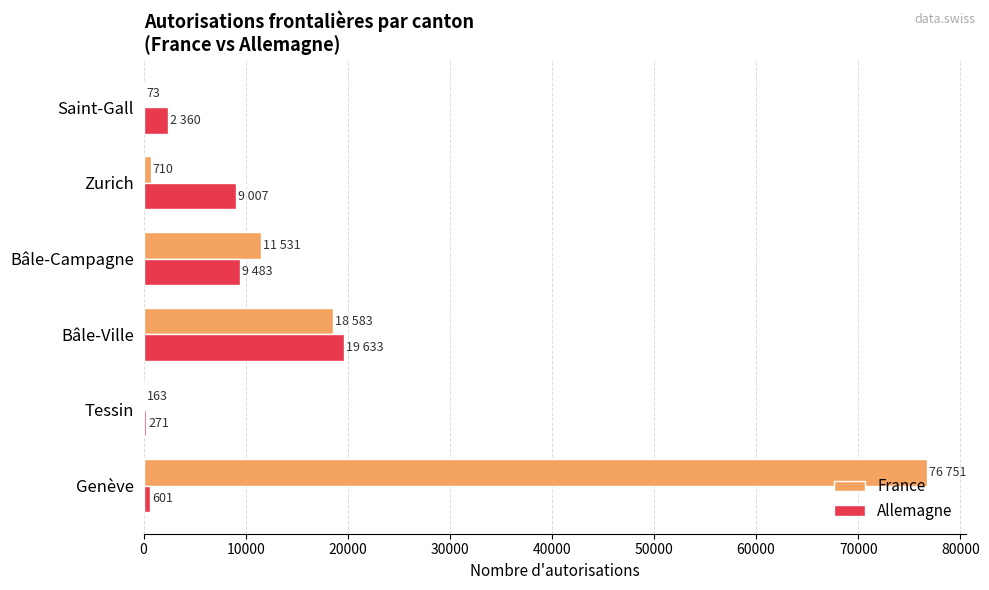

At which category is the sum across all series the highest?

Genève